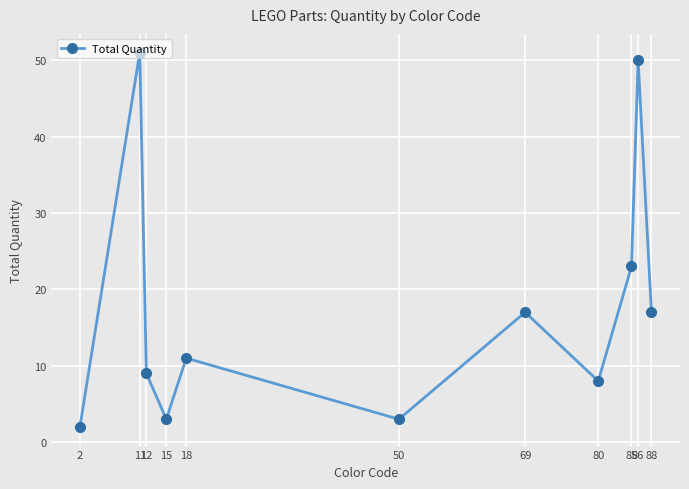

What is the value of the 1st point from the left?

2